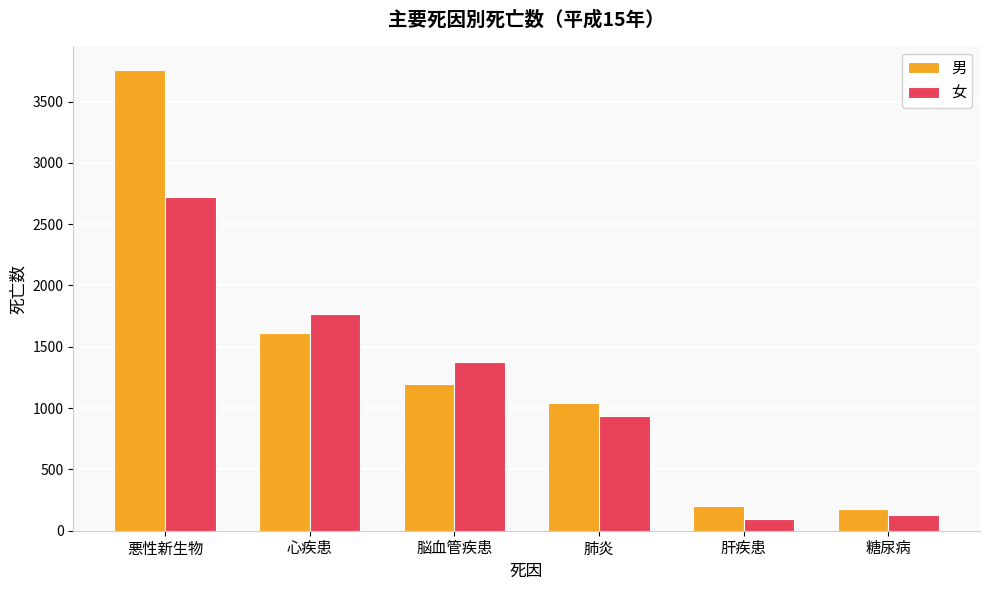

Rank the series by their average value, from highest to lowest.

男, 女